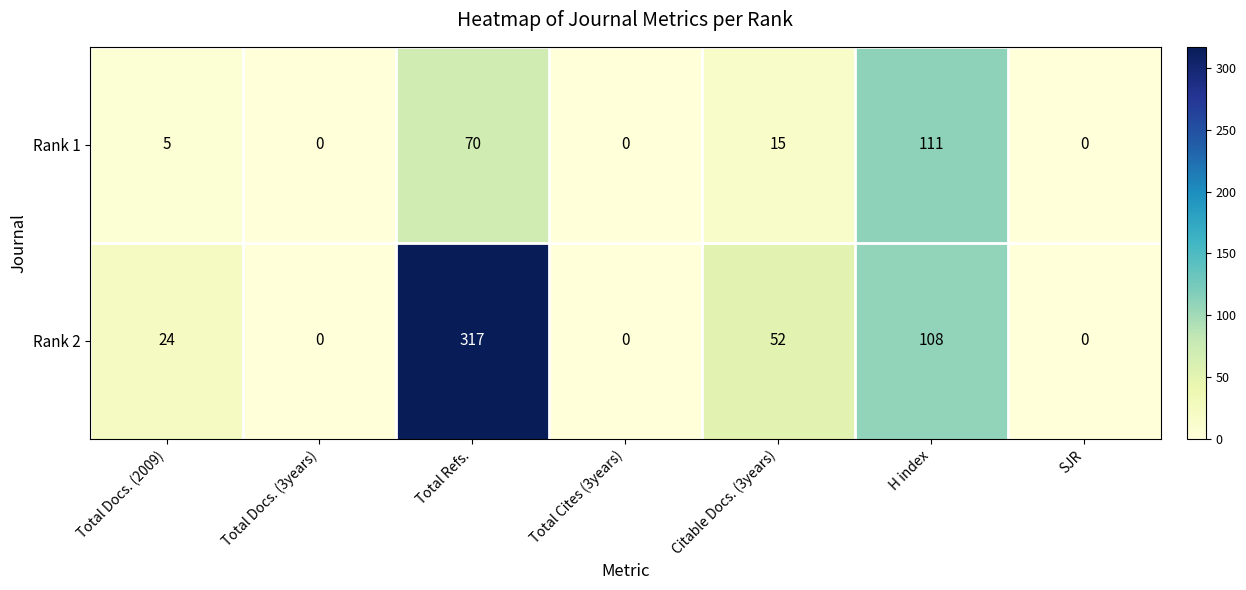

At how many categories does at least one series exceed 302?

1